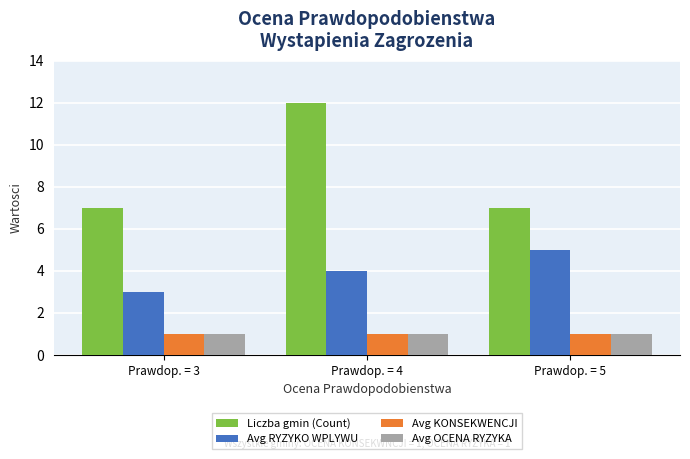

Does the chart contain any negative values?

No